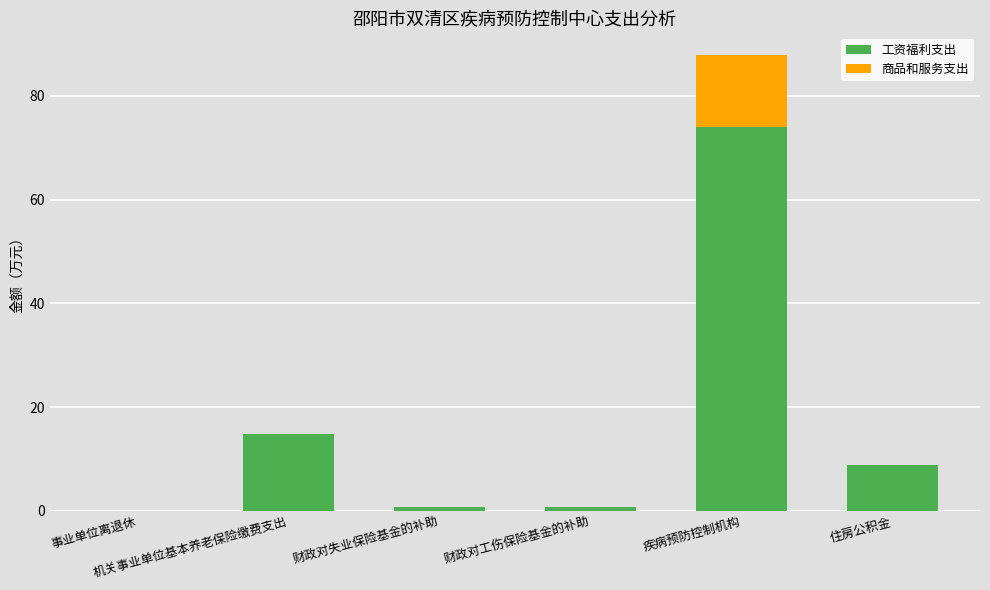

What is the sum of all 工资福利支出 values?

99.2